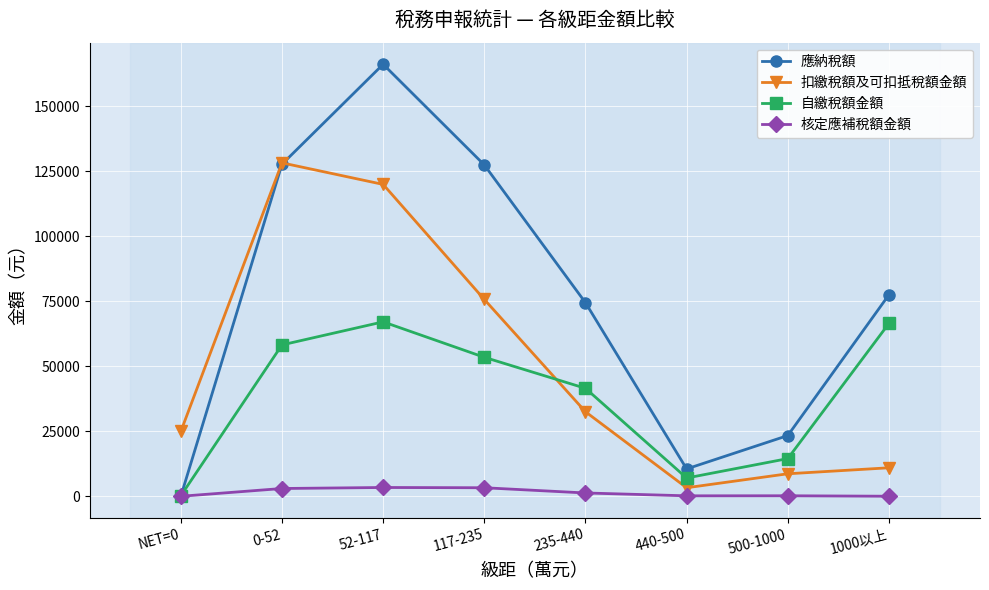

Does the chart have visible grid lines?

Yes